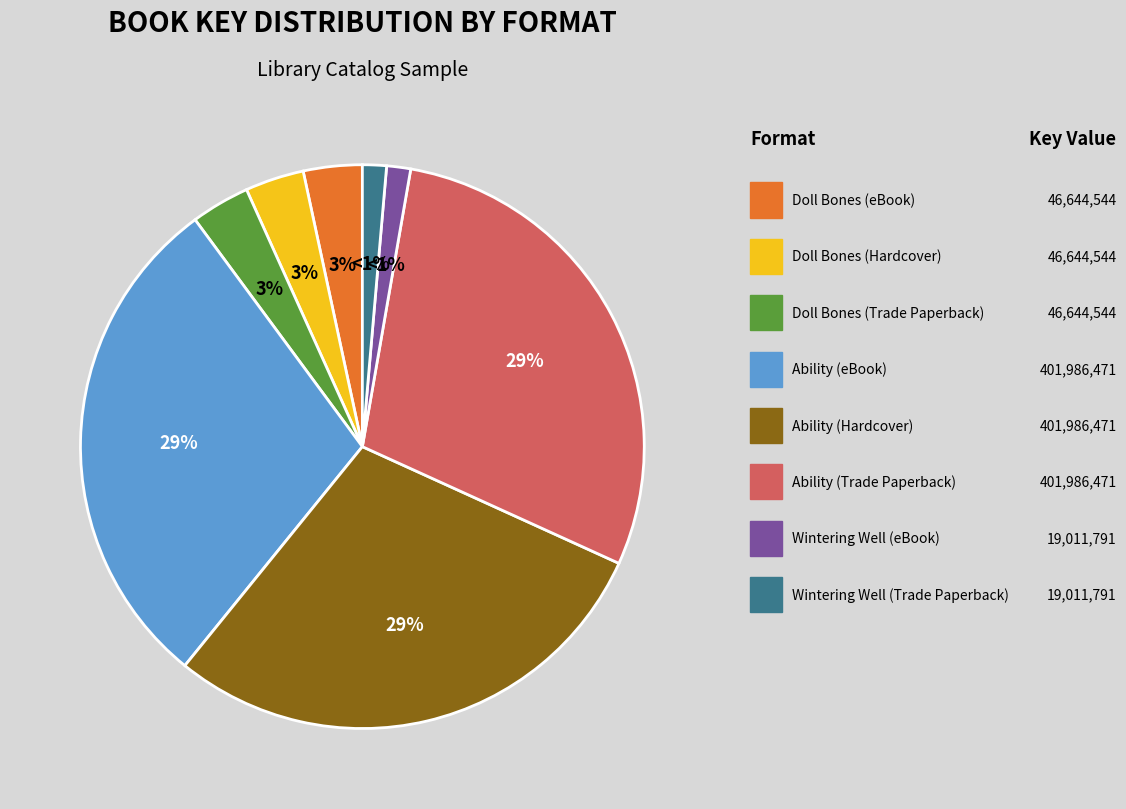

Is there a majority slice in this chart?

No